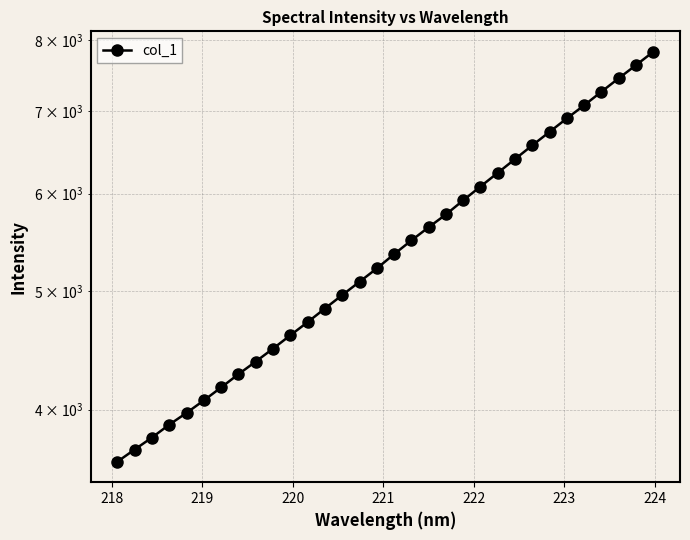

Reading left to right, transcribe all the data shown in this chart.

3628.2	3712.0	3796.2	3889.4	3976.2	4070.4	4170.7	4275.6	4378.2	4485.9	4599.2	4714.5	4836.4	4959.8	5084.9	5214.0	5355.4	5495.1	5632.9	5769.7	5924.7	6080.4	6238.4	6401.8	6568.7	6737.0	6909.4	7081.1	7263.7	7448.9	7634.8	7828.4